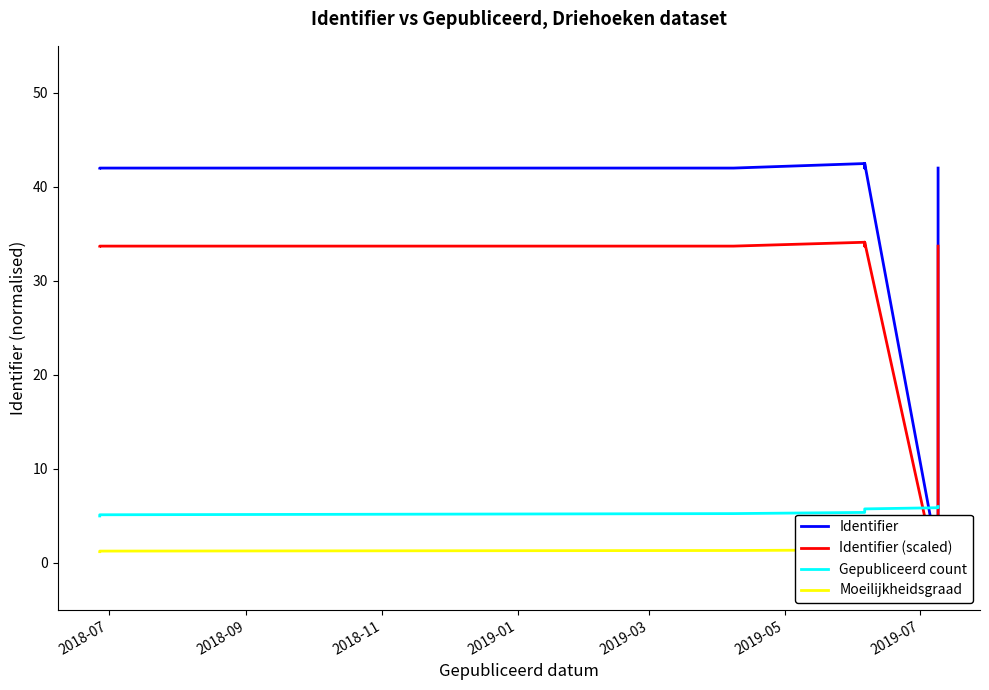

How many lines are shown in the chart?

4